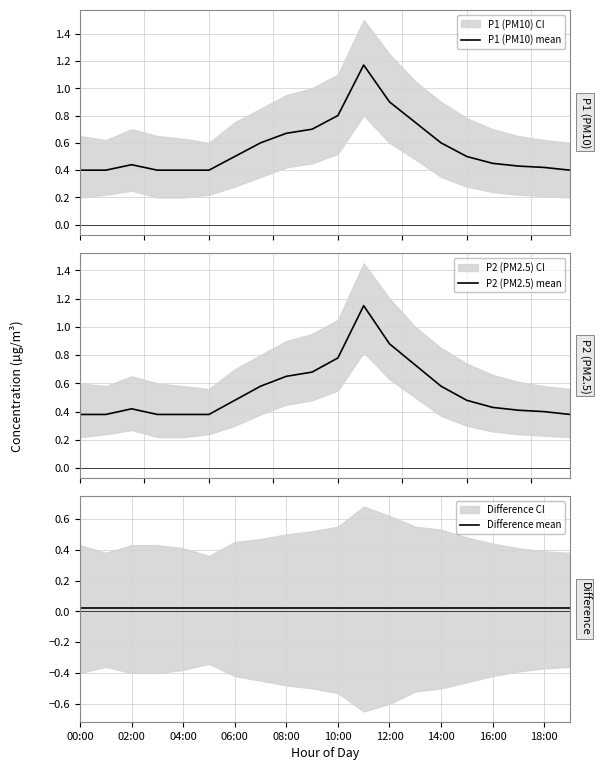

Is it true that P1 (PM10) mean equals 0.5 at 16:00?

True